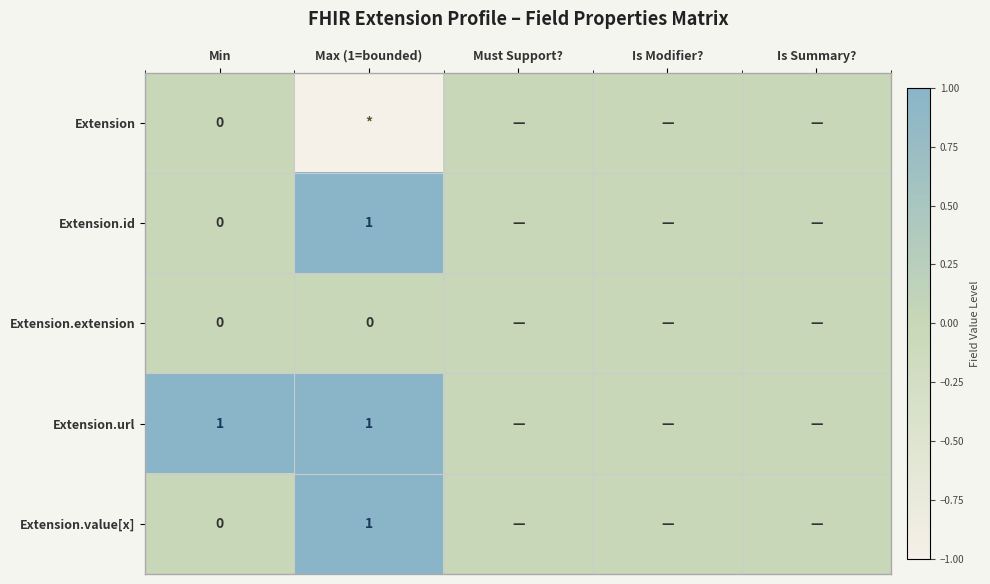

How many series are shown in this chart?

5